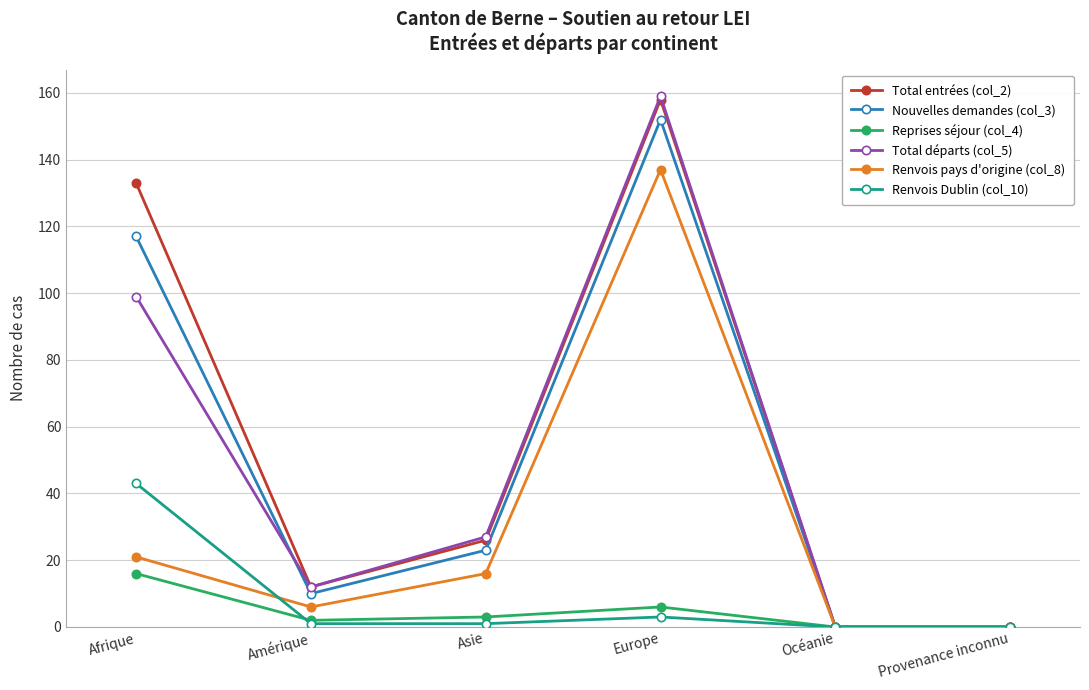

How many series are shown in this chart?

6